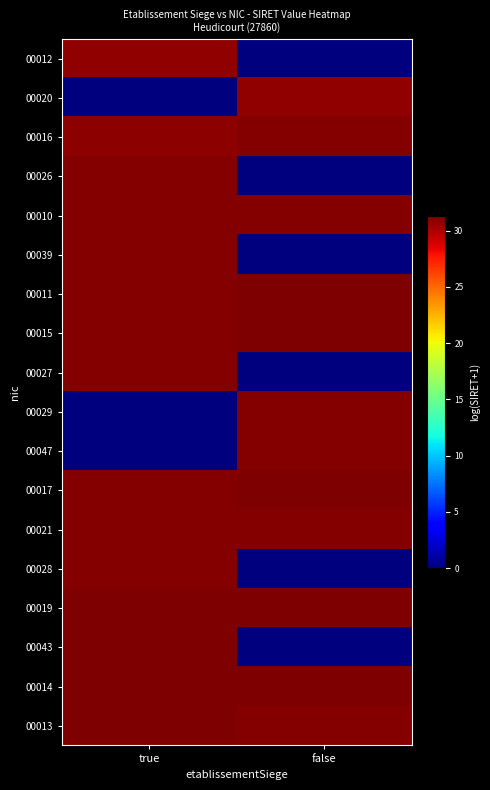

What is the total value across all series at true?

466.3